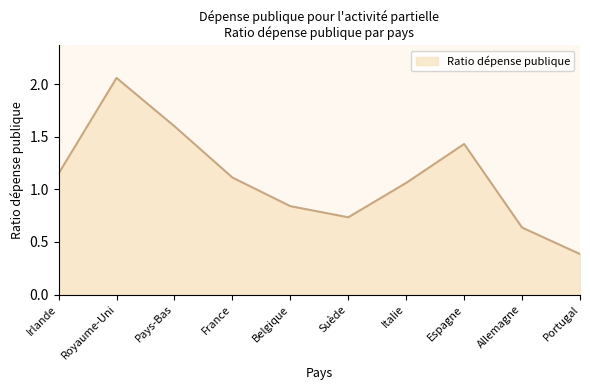

What is the difference between the maximum and minimum values?

1.7